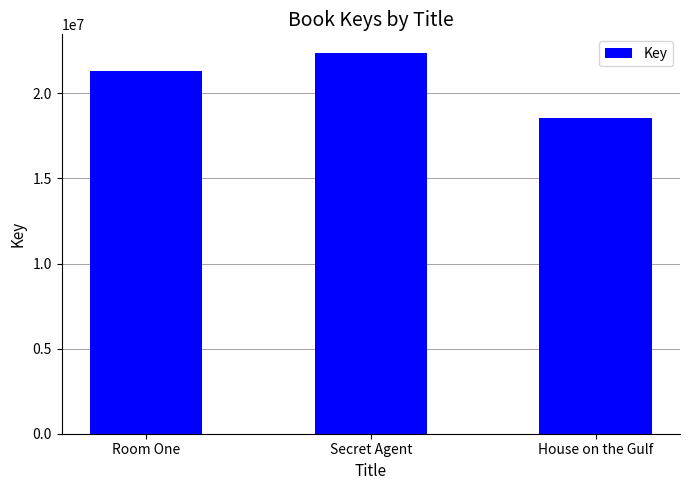

Which has a higher value, Secret Agent or Room One?

Secret Agent